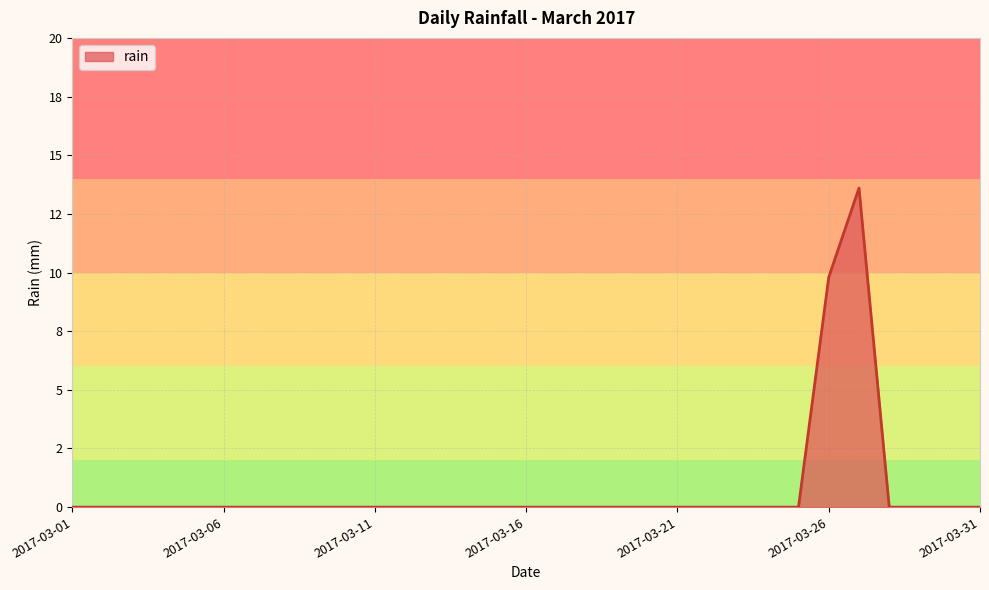

Does the chart display data point markers on the line(s)?

No